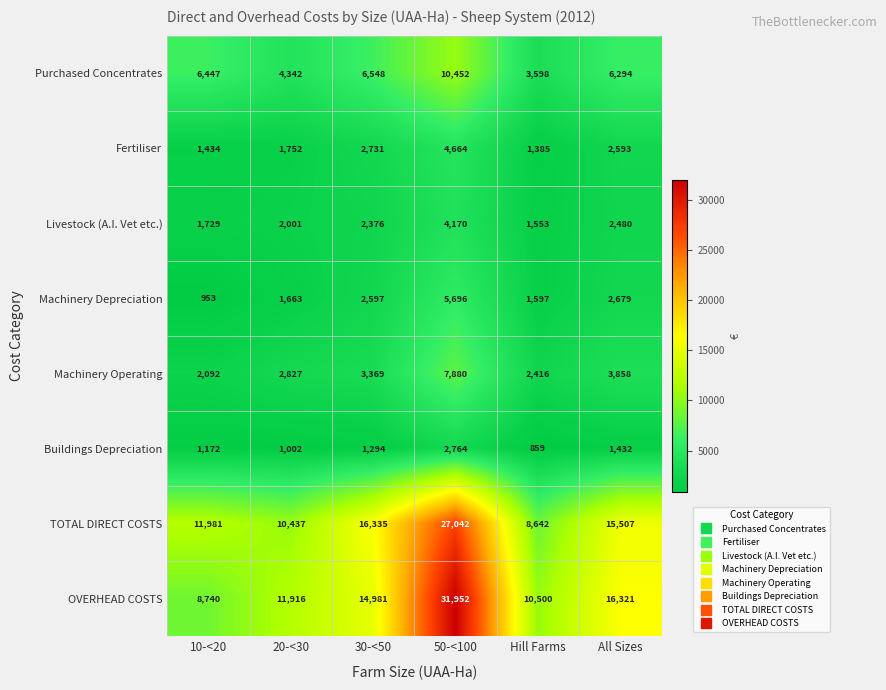

Which series has the largest total across all categories?

OVERHEAD COSTS